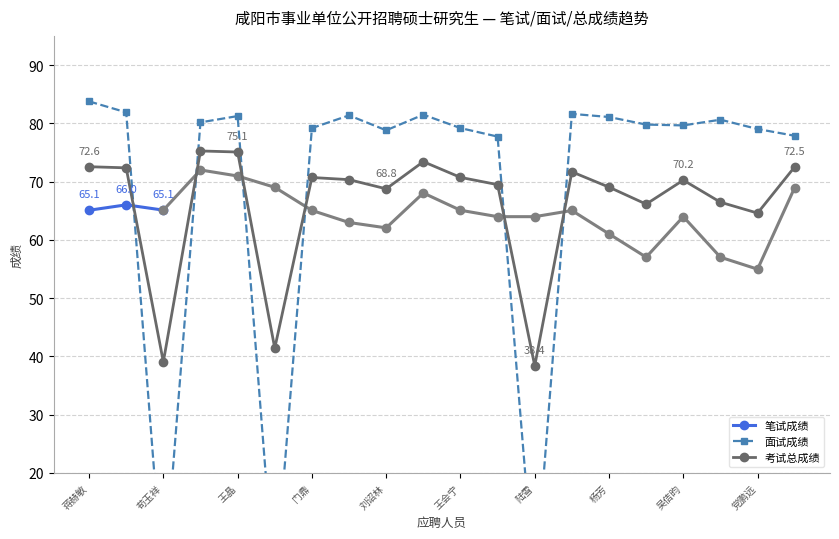

Rank the categories by 面试成绩_num value from lowest to highest.

苟玉祥, 吉晨阳, 陆雪, 赵宇浩, 贺贇, 刘诏林, 党鹏远, 门鼎, 王会宁, 吴佶昀, 权一梦, 孟祥俊, 杨振, 杨芳, 王晶, 杨景杰, 秦佳雯, 井渭彪, 刘沛然, 蒋赫敏